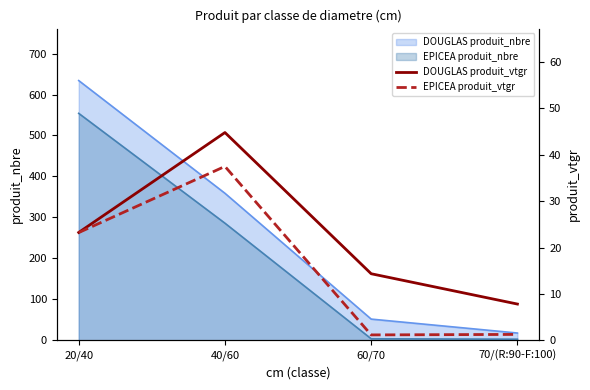

How many lines are shown in the chart?

2